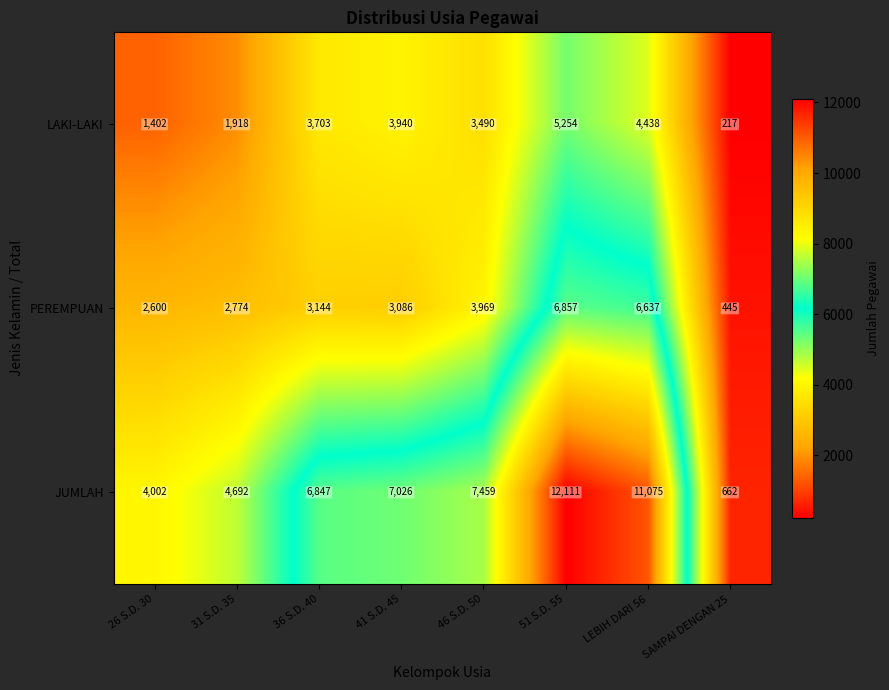

What is the average value of the PEREMPUAN series?

3689